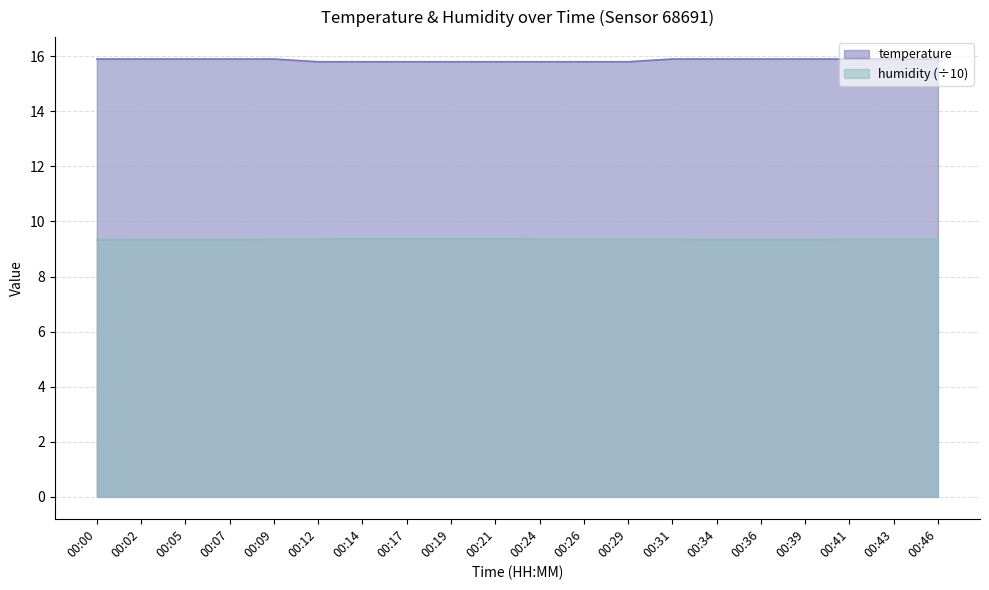

What is the minimum value for temperature?

15.8